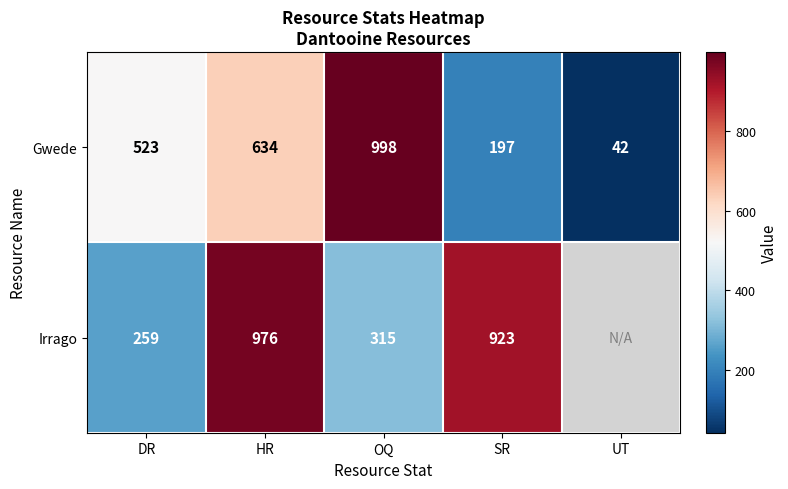

Count the Gwede values in the range 197 to 634.

3